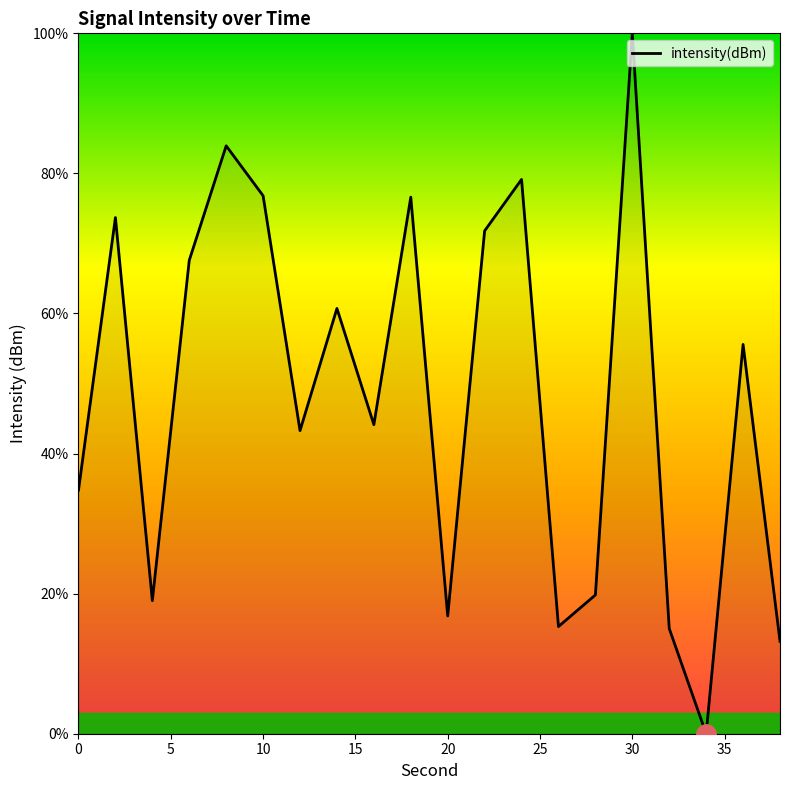

How many lines are shown in the chart?

1